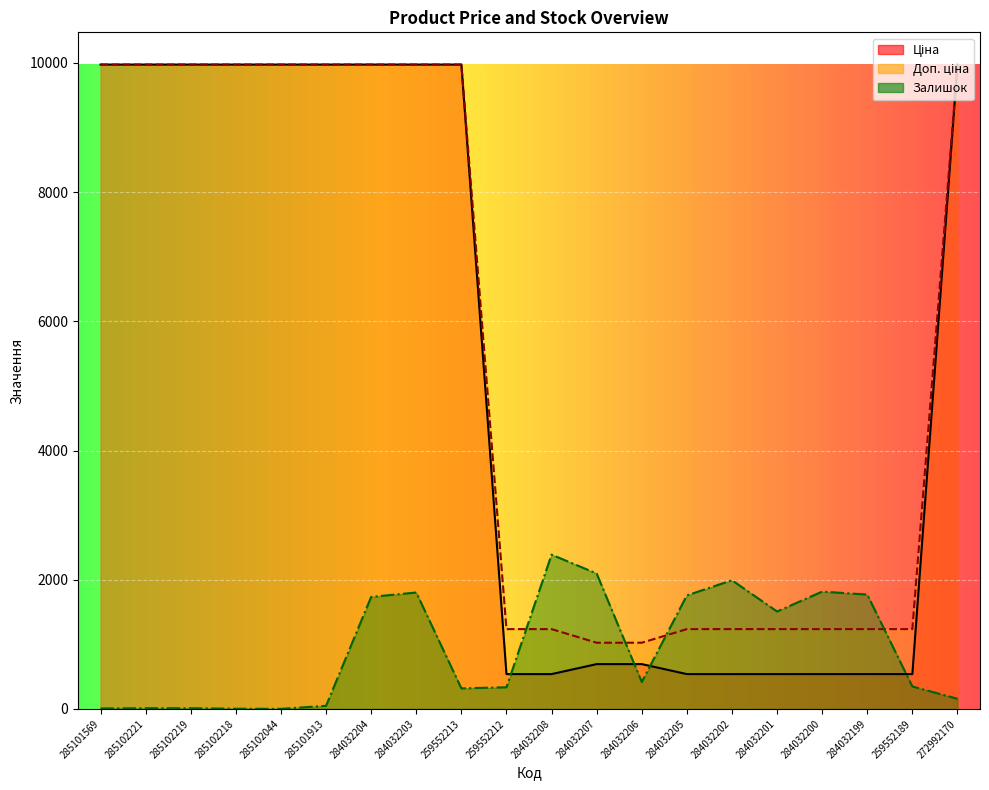

True or false: Ціна has more than 0 points higher than both neighbors.

False